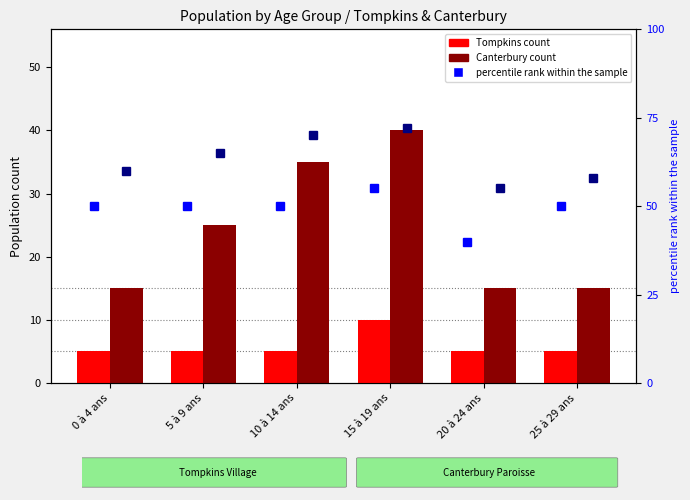

Reading left to right, extract all data points from this chart.

Tompkins Total: 5	5	5	10	5	5
Canterbury Total: 15	25	35	40	15	15
Tompkins percentile rank: 50	50	50	55	40	50
Canterbury percentile rank: 60	65	70	72	55	58